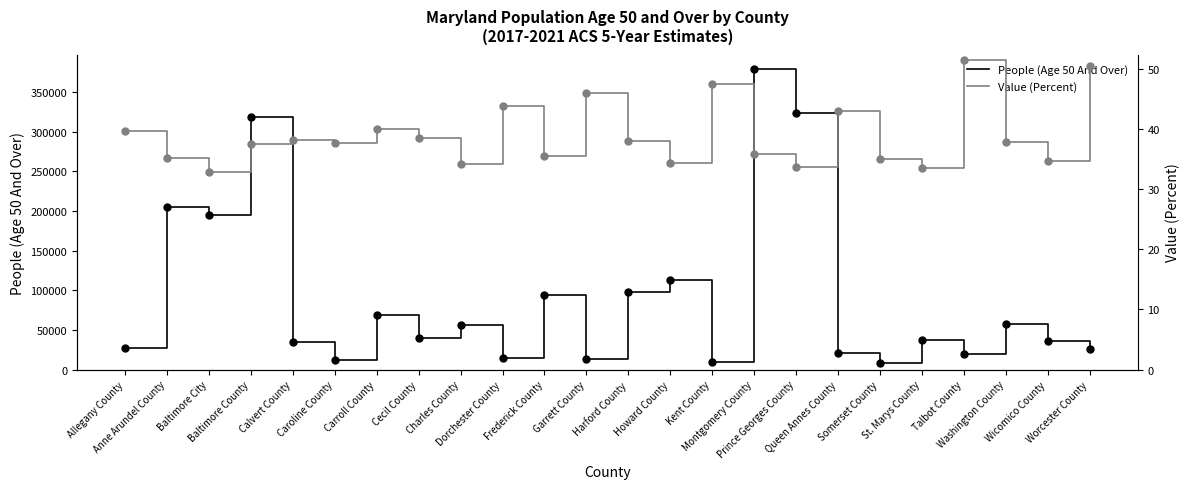

True or false: People (Age 50 And Over) has more than 0 points higher than both neighbors.

True